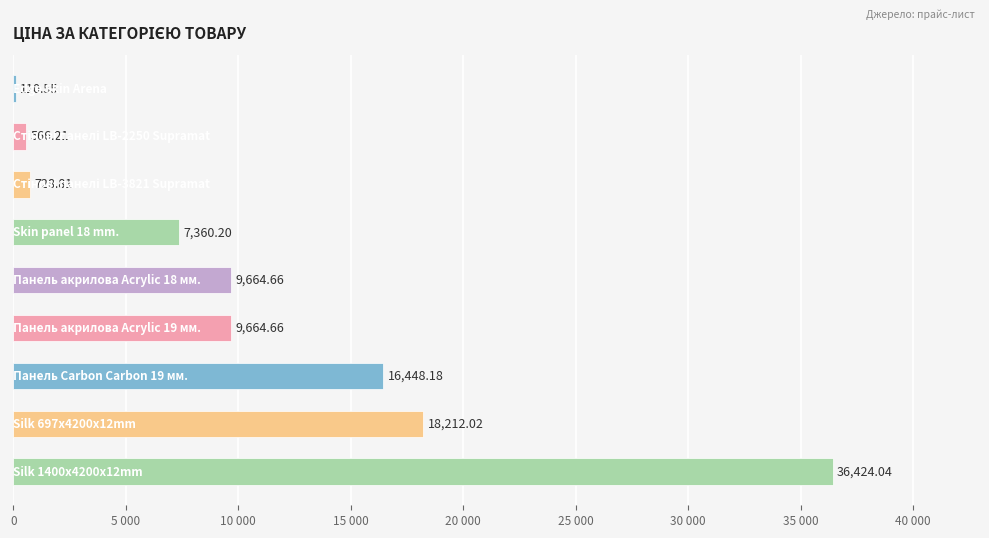

How many bars are there in total?

9